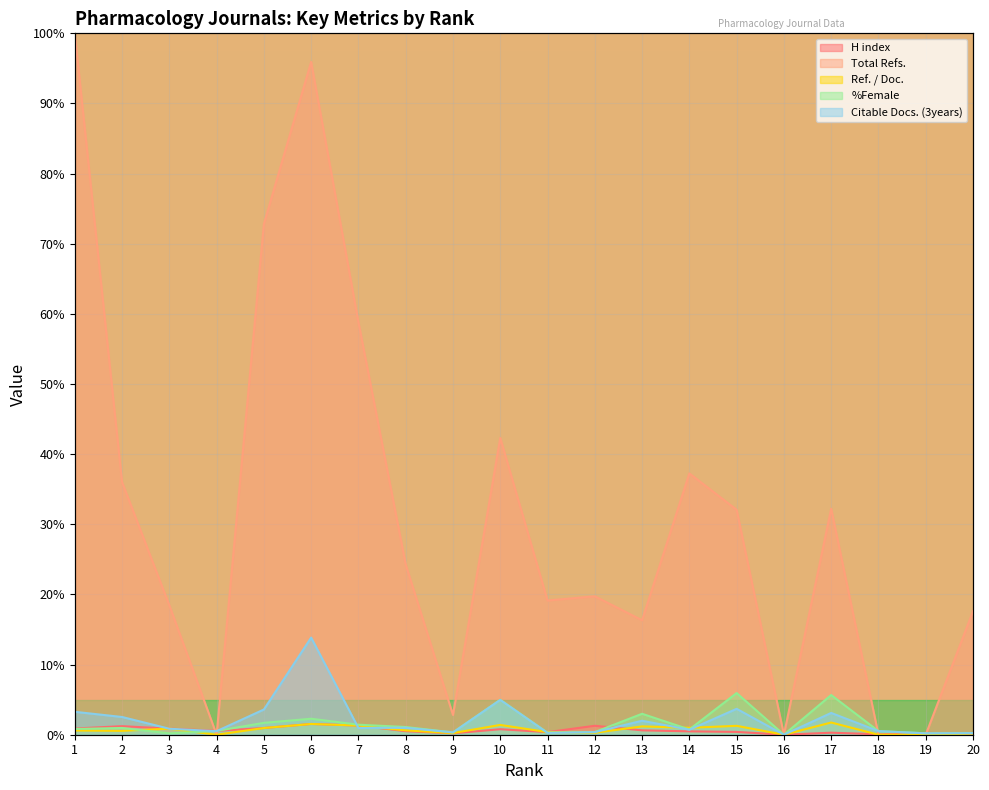

True or false: Ref. / Doc. and %Female cross at least once.

True